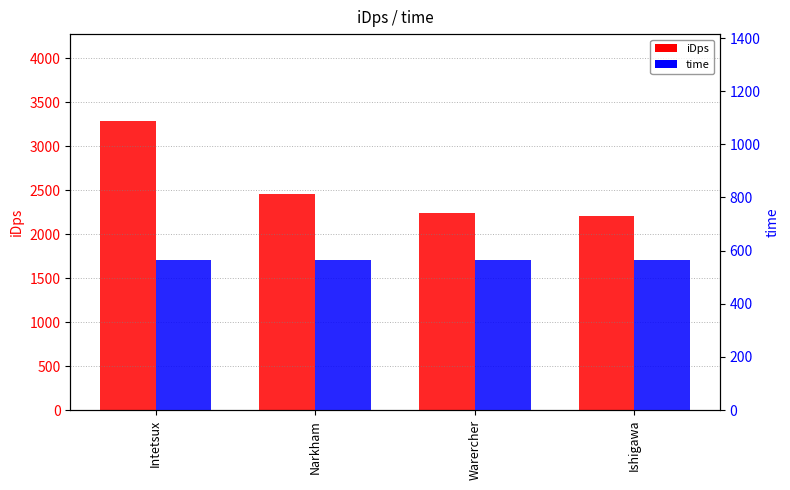

What is the value of the iDps bar at the 3rd from the left?

2243.0